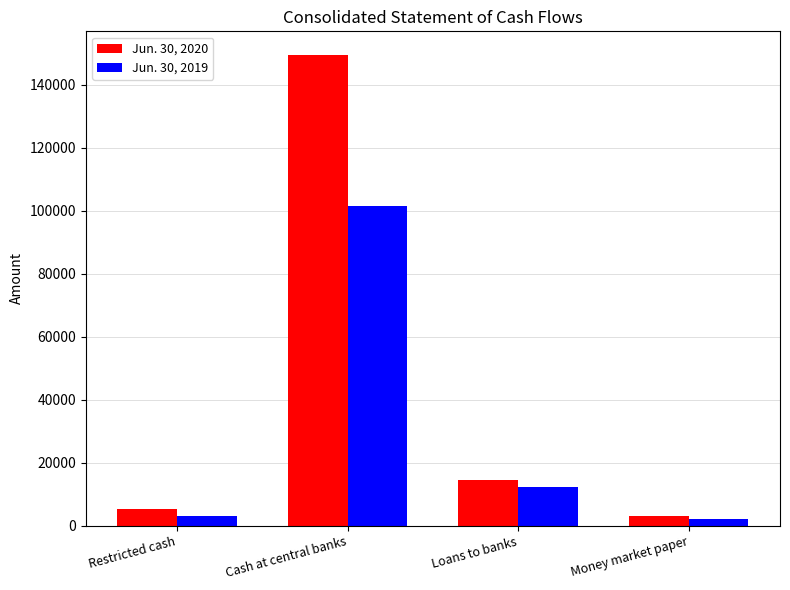

What is the total value across all series at Money market paper?

4879